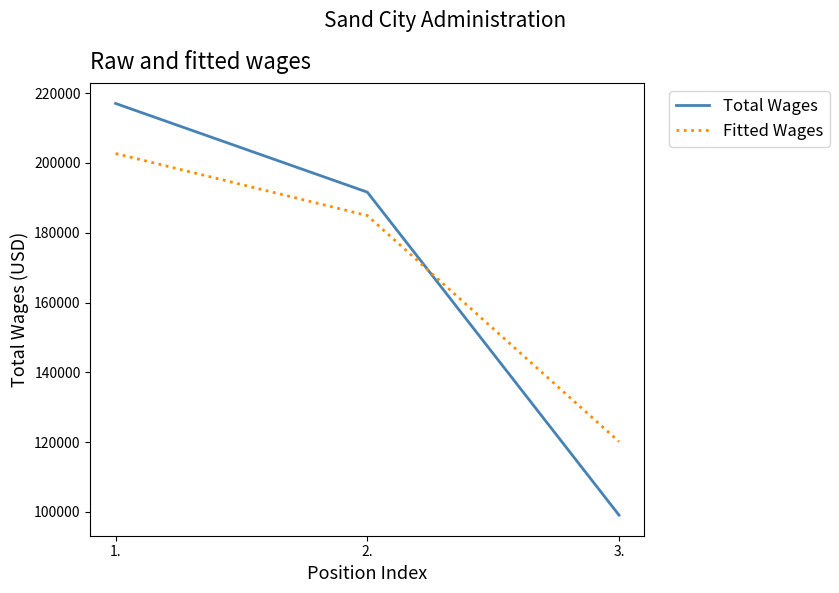

Which category has the lowest value in the Fitted Wages series?

3.